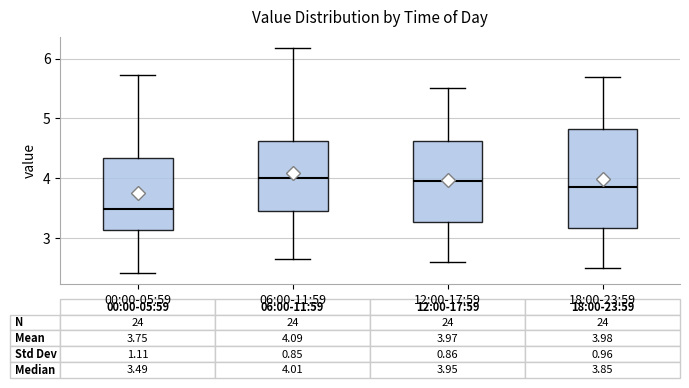

Comparing the boxes themselves (not the whiskers), which one is the tallest?

18:00-23:59